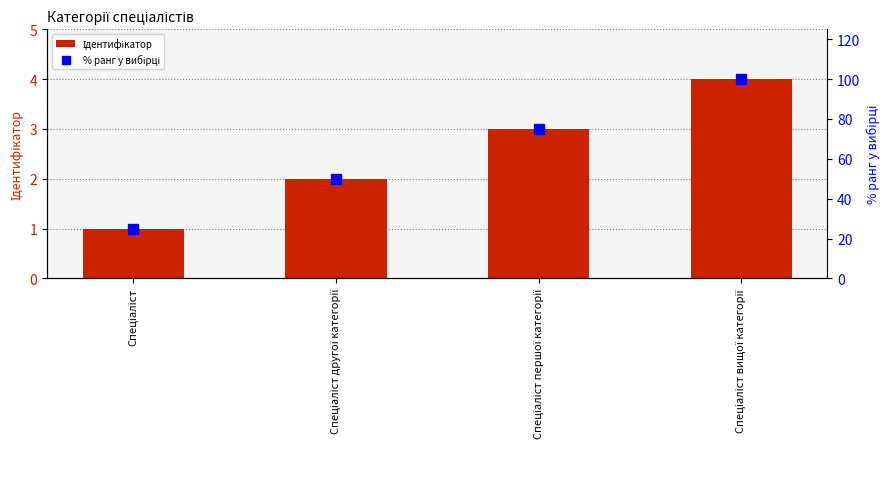

Reading left to right, what are all the values shown in this chart?

Ідентифікатор: 1	2	3	4
% ранг у вибірці: 25	50	75	100